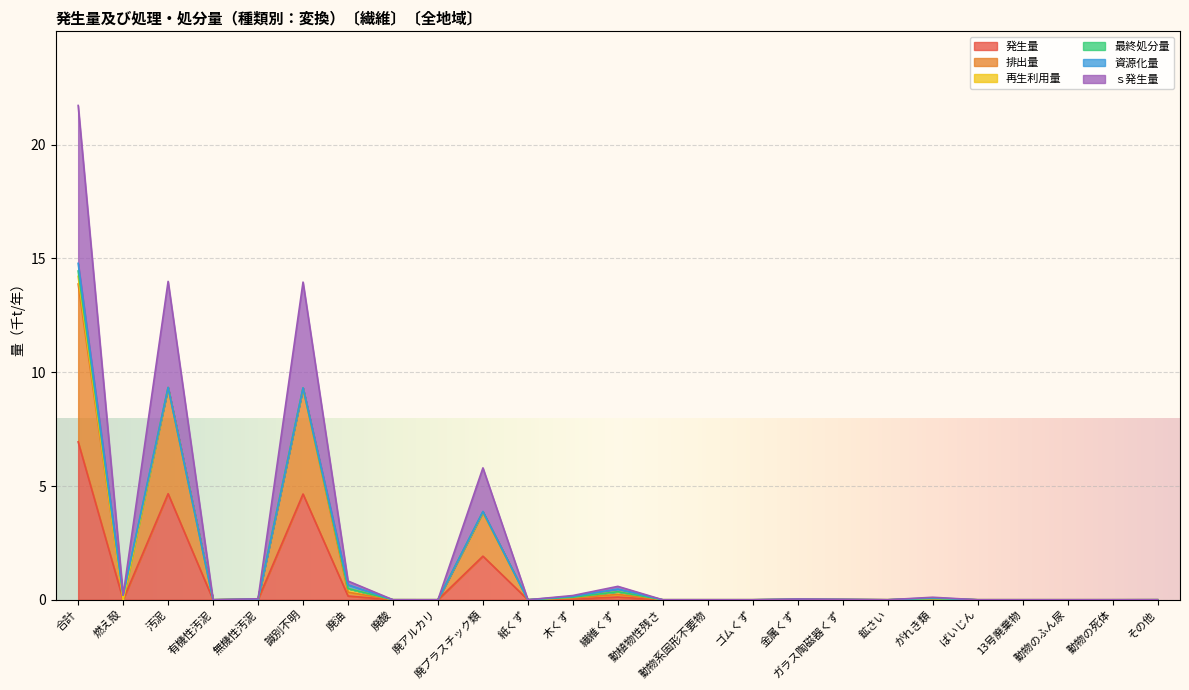

Which category has the highest value in the ｓ発生量 series?

合計